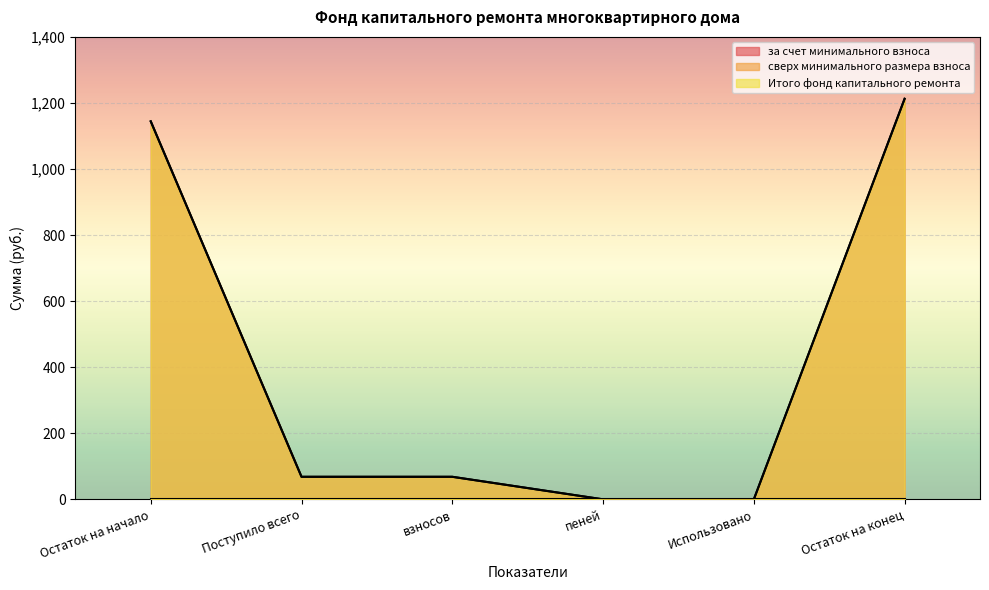

What is the label of the 5th point from the right?

Поступило всего